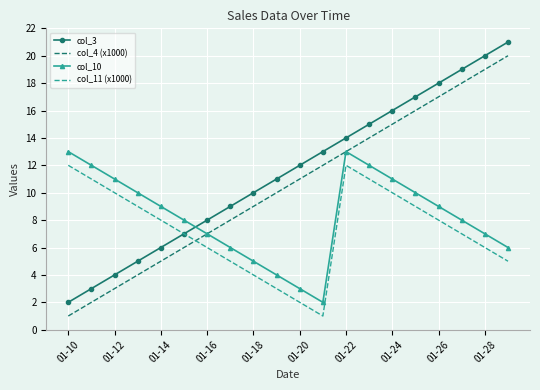

Which series has the largest total across all categories?

col_3